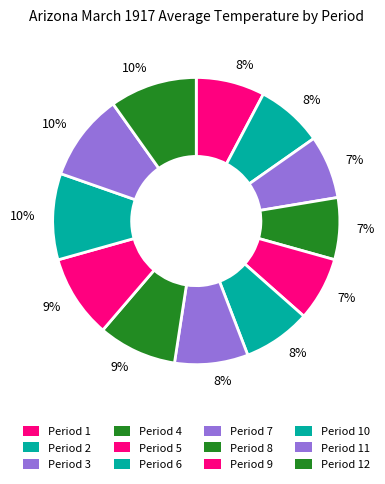

What is the smallest slice in the pie chart?

Period 4